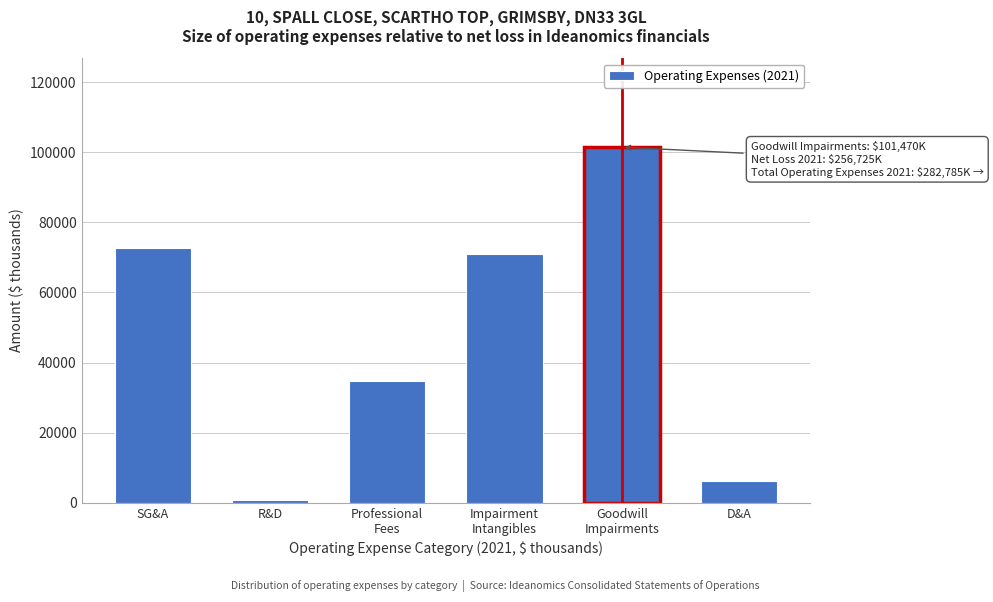

Reading right to left, transcribe all the data shown in this chart.

6118	101470	71070	34710	760	72825